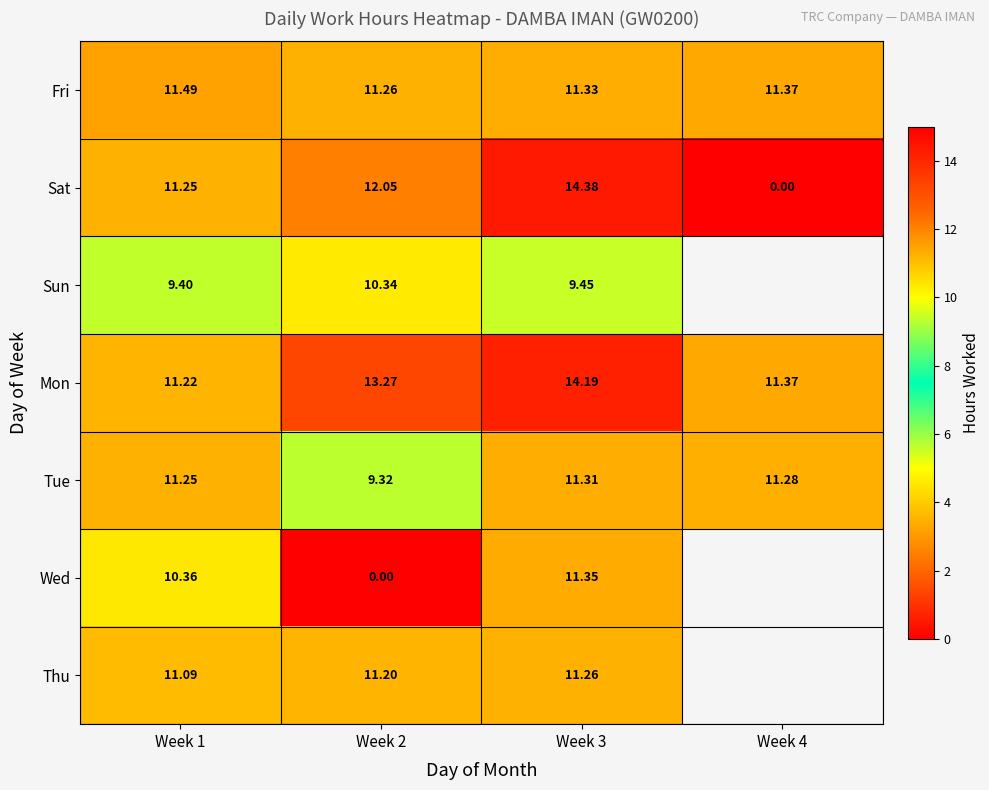

Is it true that Sat equals 0.0 at Week 4?

True